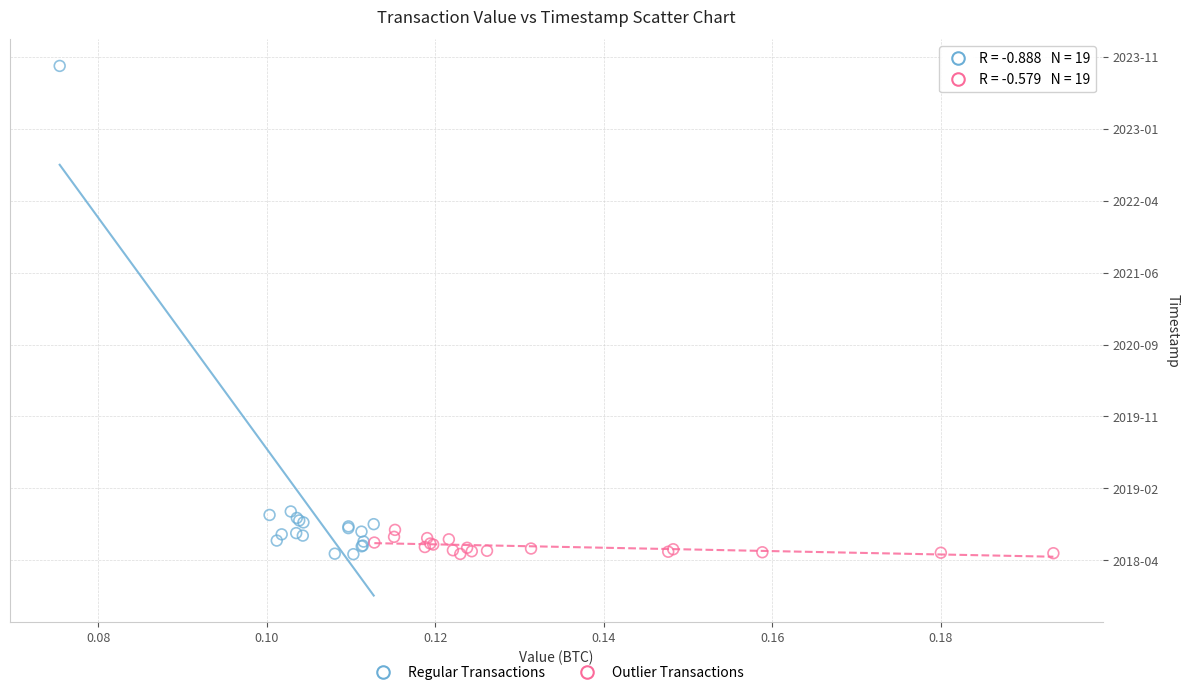

What are all the series names shown in the legend?

Regular Transactions, Outlier Transactions